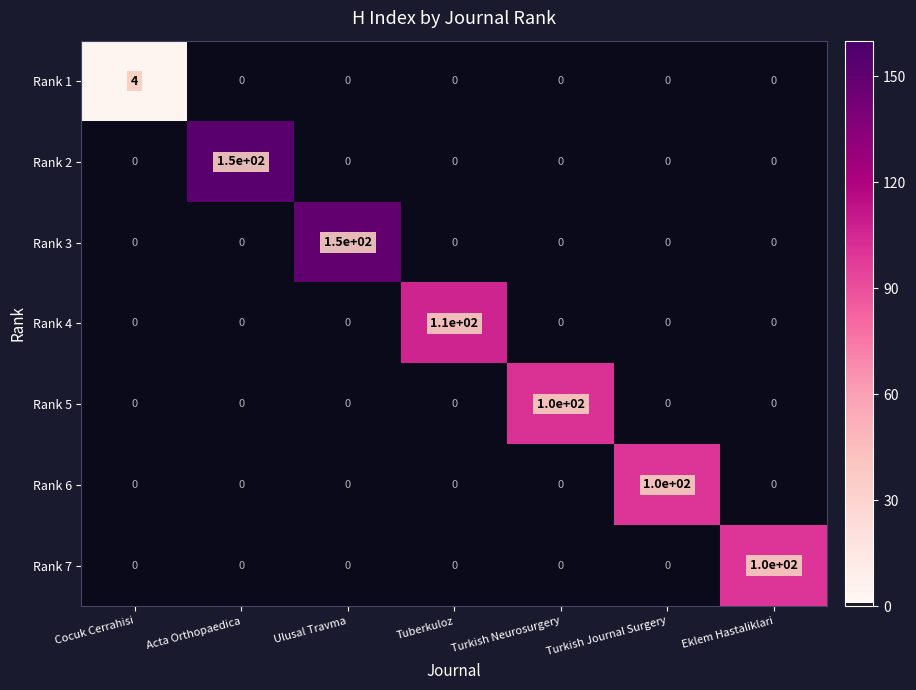

What is the highest value of the Rank 7 series?

100